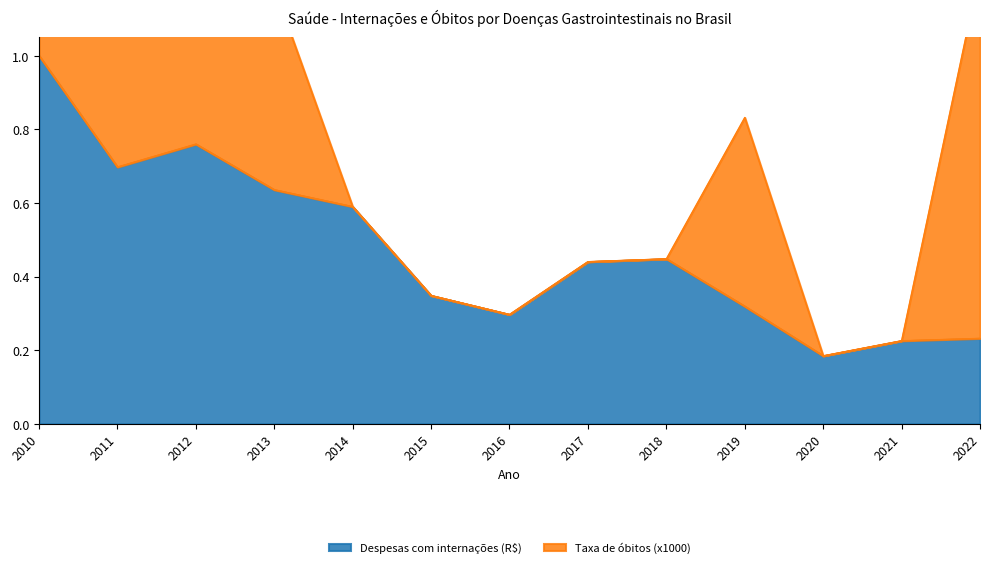

How many interior local valleys (lower than both neighbors) does the data have?

3